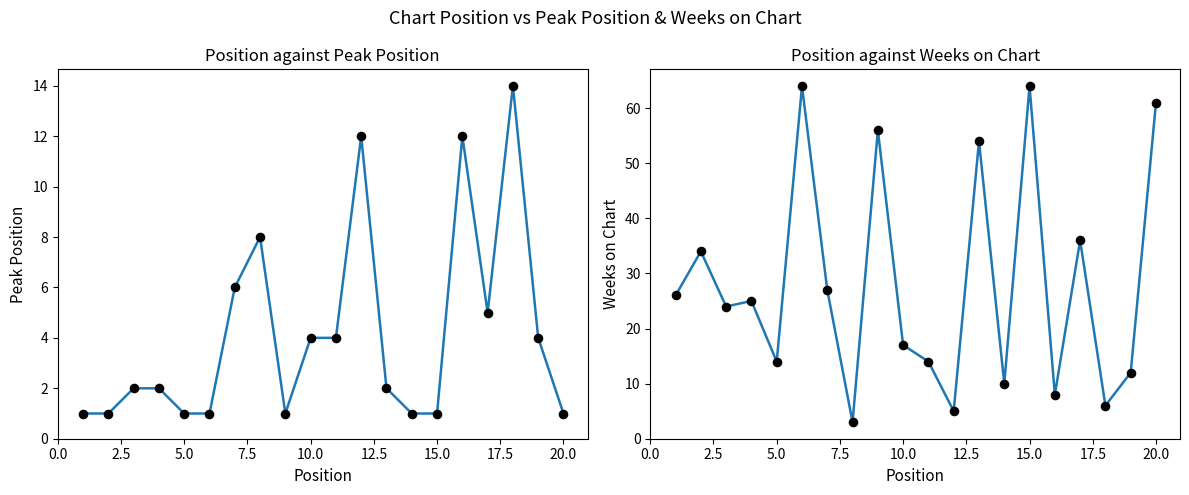

What are all the series names shown in the legend?

Peak Position, Weeks on Chart